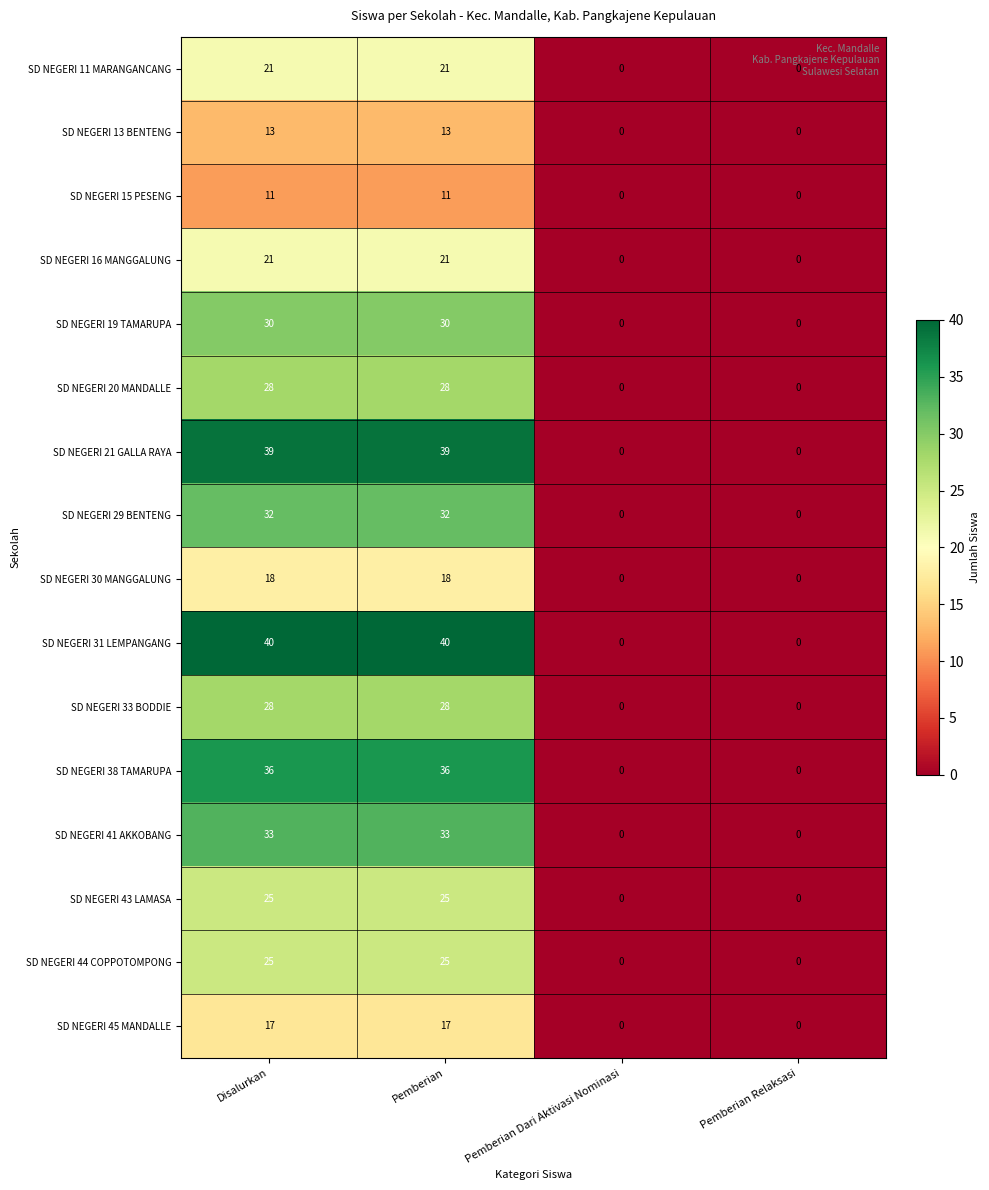

Which series has the widest spread of values?

SD NEGERI 31 LEMPANGANG